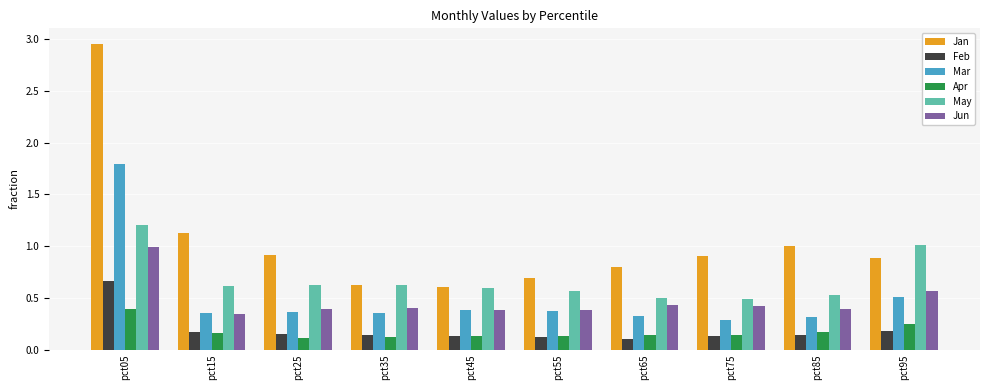

True or false: Jan has a value of 0.6 at pct45.

True